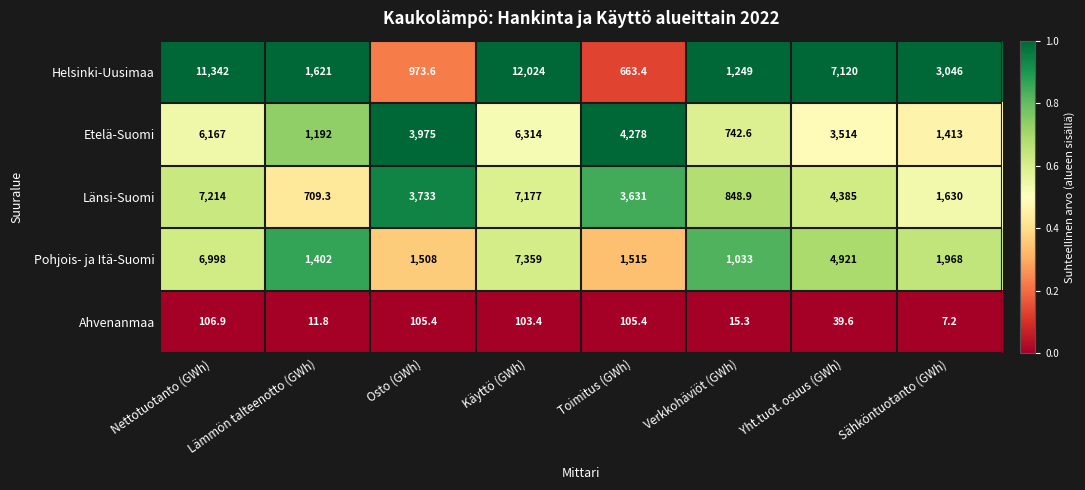

At which category is the sum across all series the highest?

Käyttö (GWh)